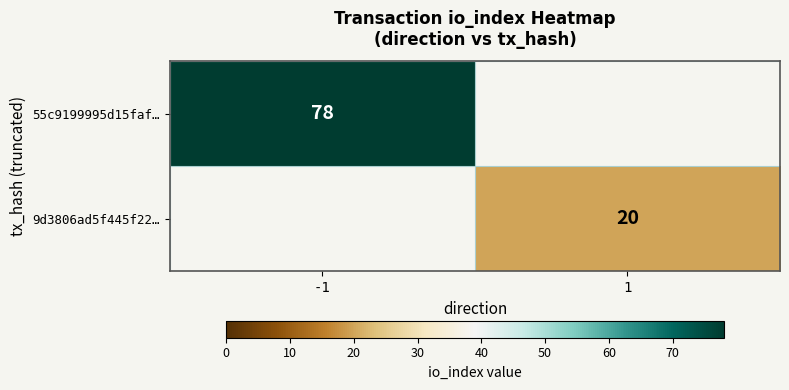

Is it true that 55c9199995d15faf… equals 33 at -1?

False